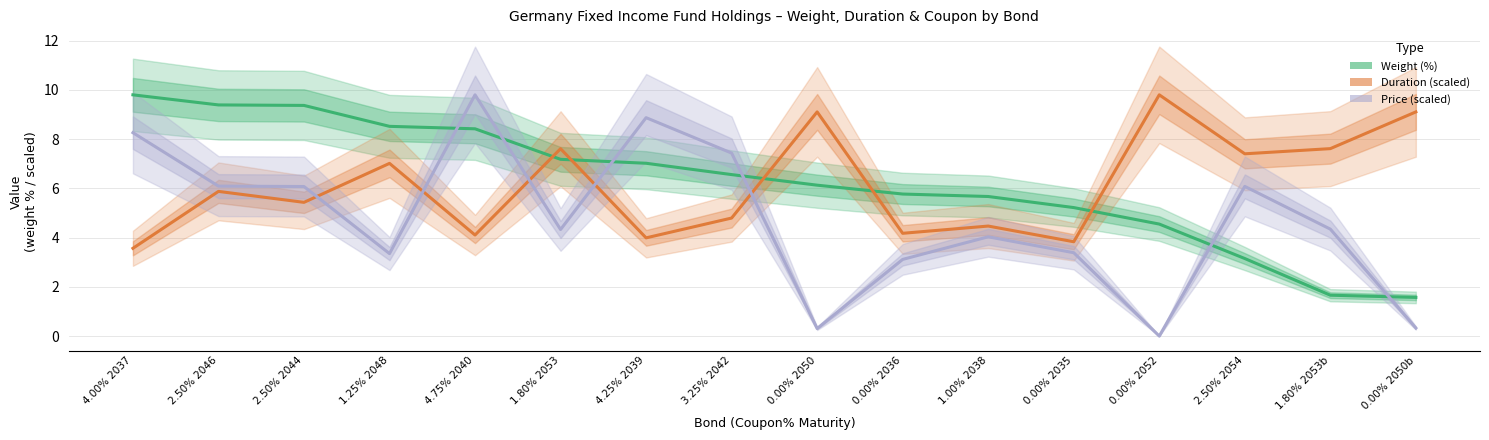

Rank the series at 1.80% 2053b from highest to lowest value.

Duration (scaled), Price (scaled), Weight (%)